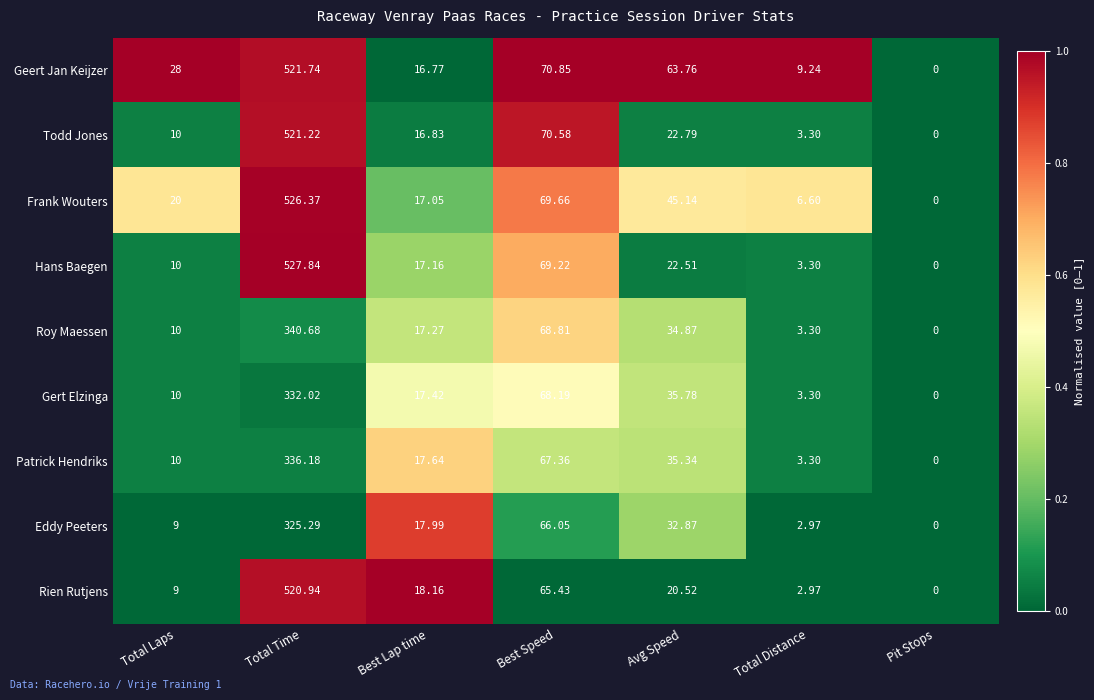

Which label corresponds to the largest value in the chart?

Total Time